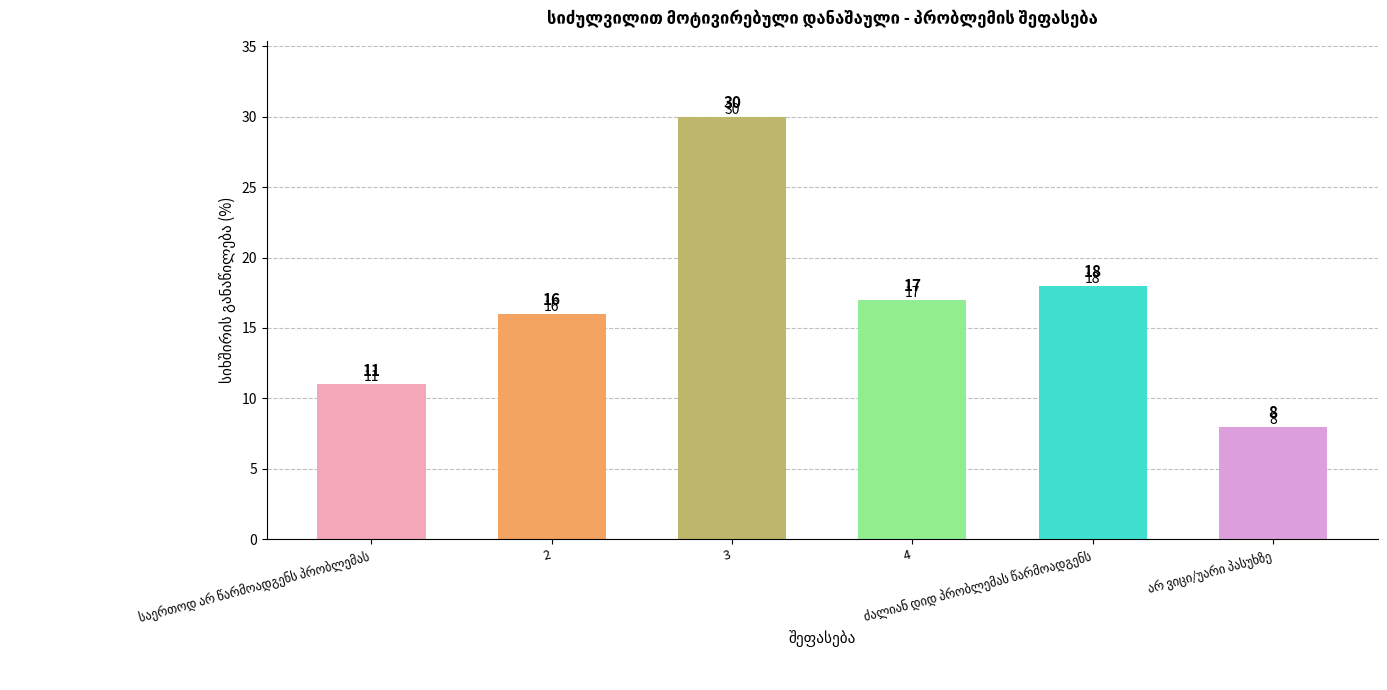

Reading left to right, extract all data points from this chart.

11	16	30	17	18	8